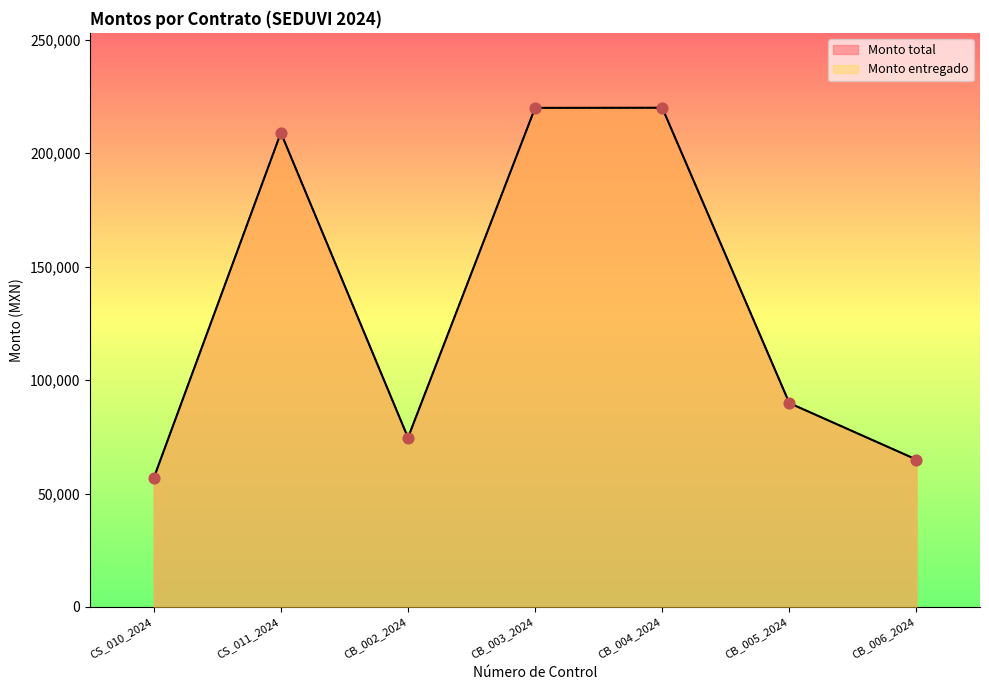

What are all the series names shown in the legend?

Monto total, Monto entregado